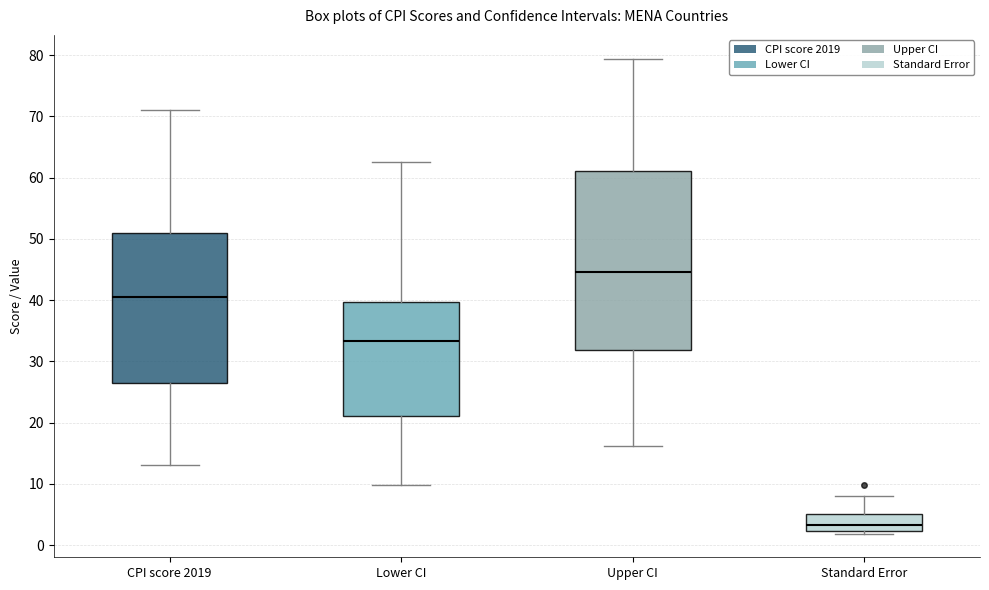

Which box has the highest median line?

Upper CI